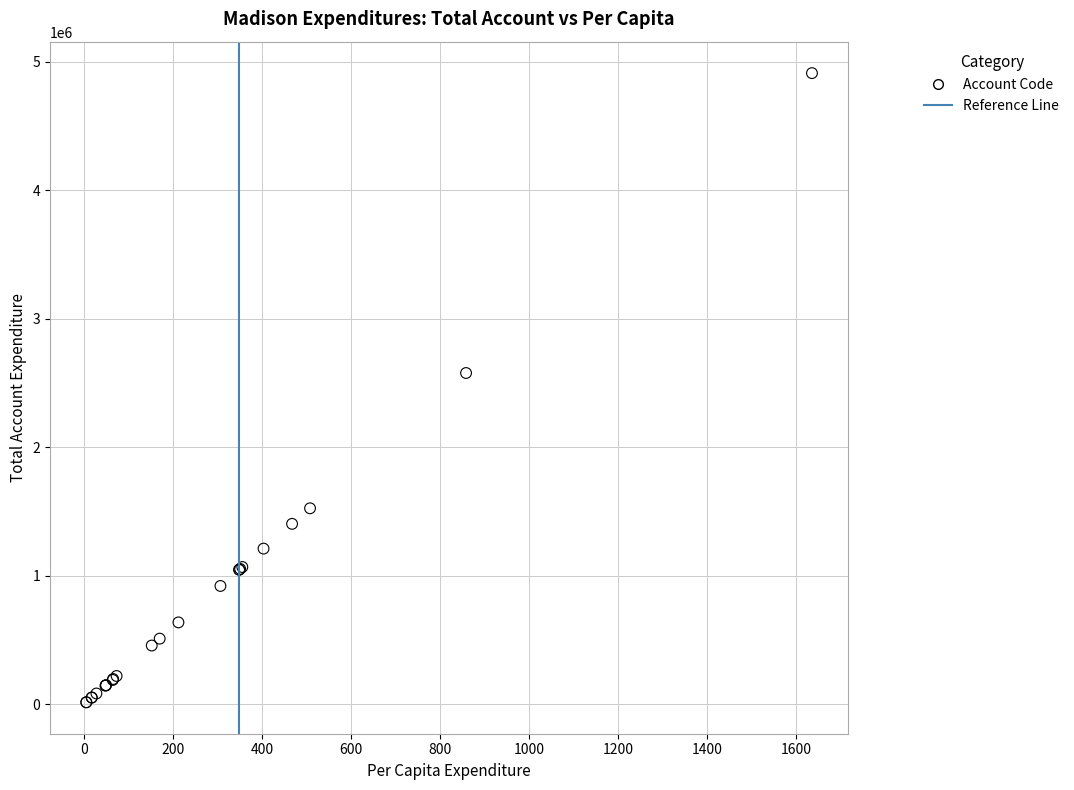

What Y value in the scatter plot is closest to 2462373?

2576572